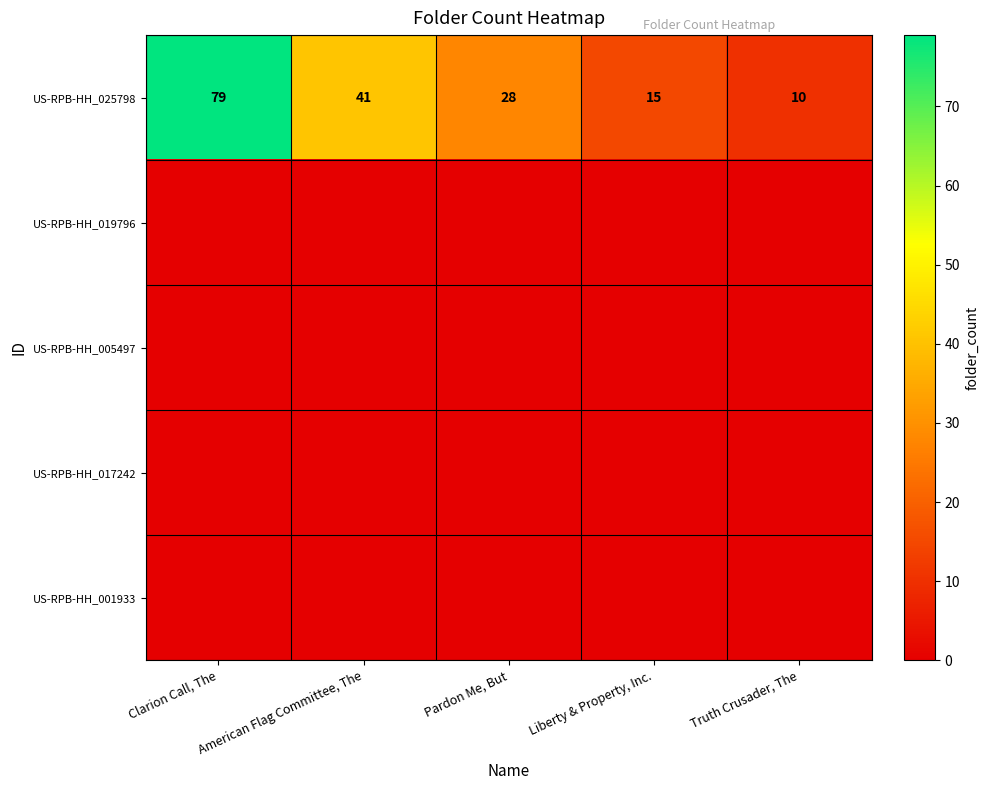

Where is US-RPB-HH_025798 nearest to the value 44?

American Flag Committee, The